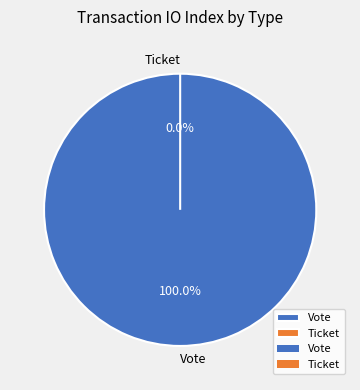

Which category accounts for the majority?

Vote